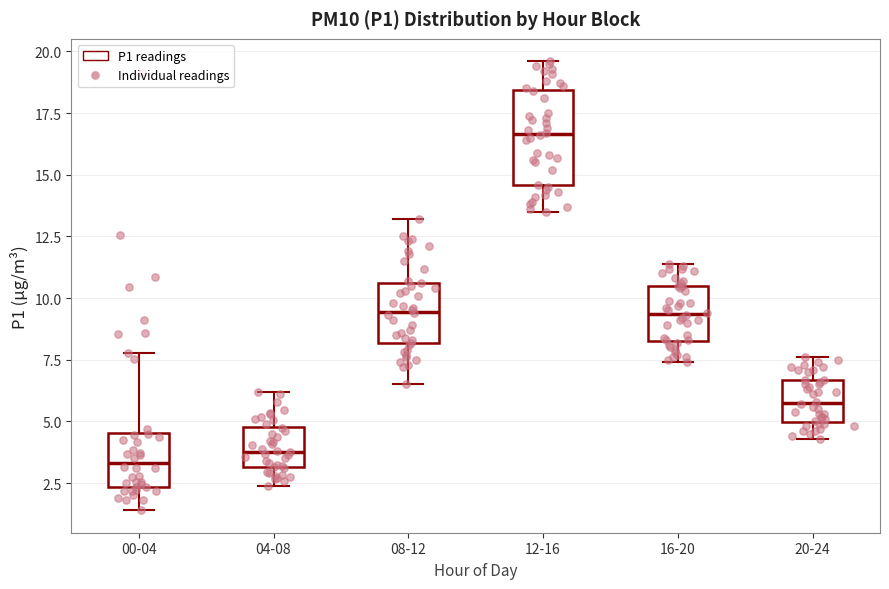

Where is the lower edge of the box for 12-16 on the y-axis? The values are not printed on the chart, so give them approximately, as read against the axis.

14.5